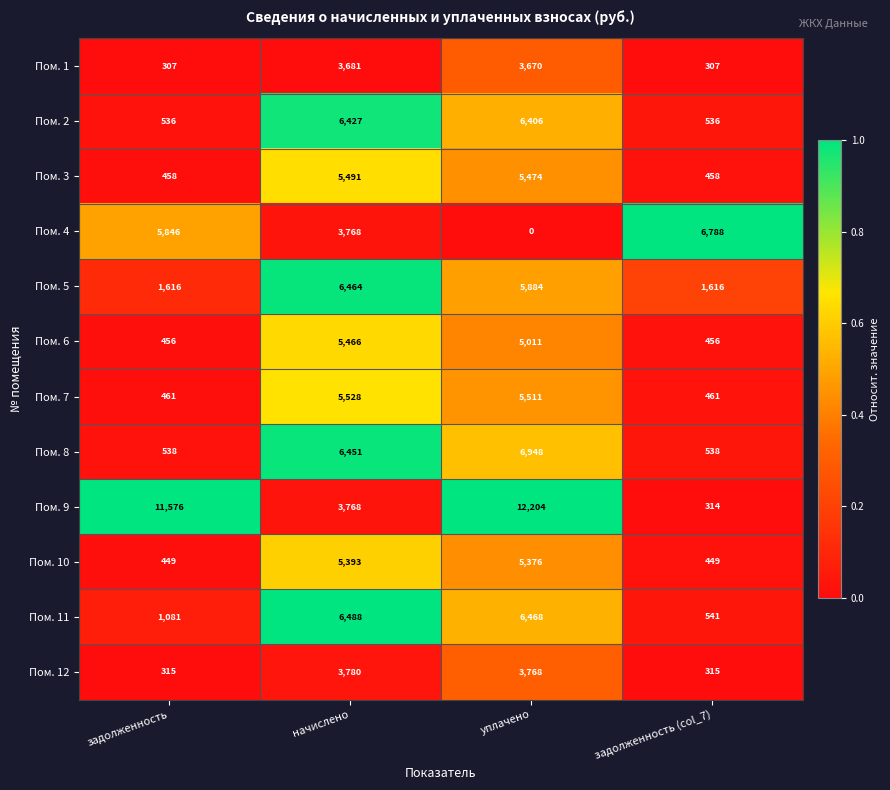

Which series has the largest total across all categories?

Пом. 9